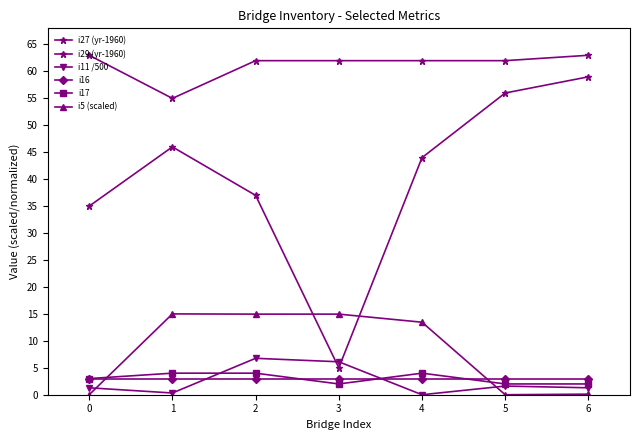

How many distinct data groups are displayed?

6